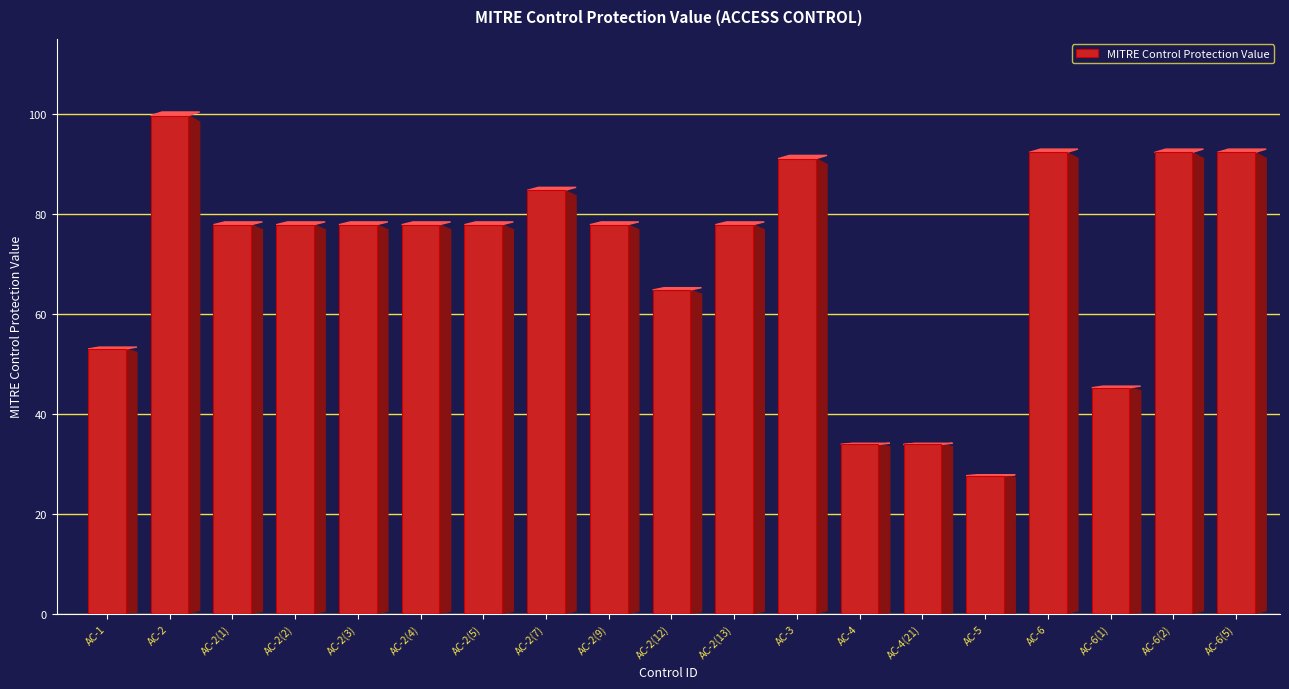

What is the smallest value displayed?

27.6